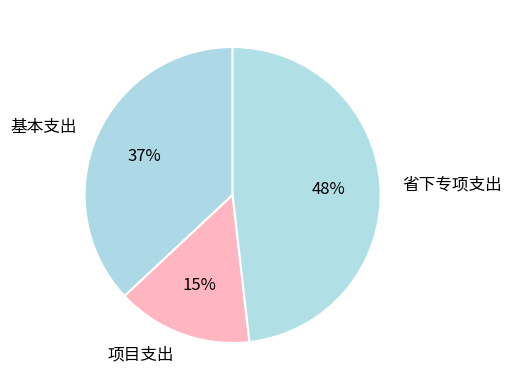

What is the ratio of the value at 基本支出 to the value at 项目支出?

2.5